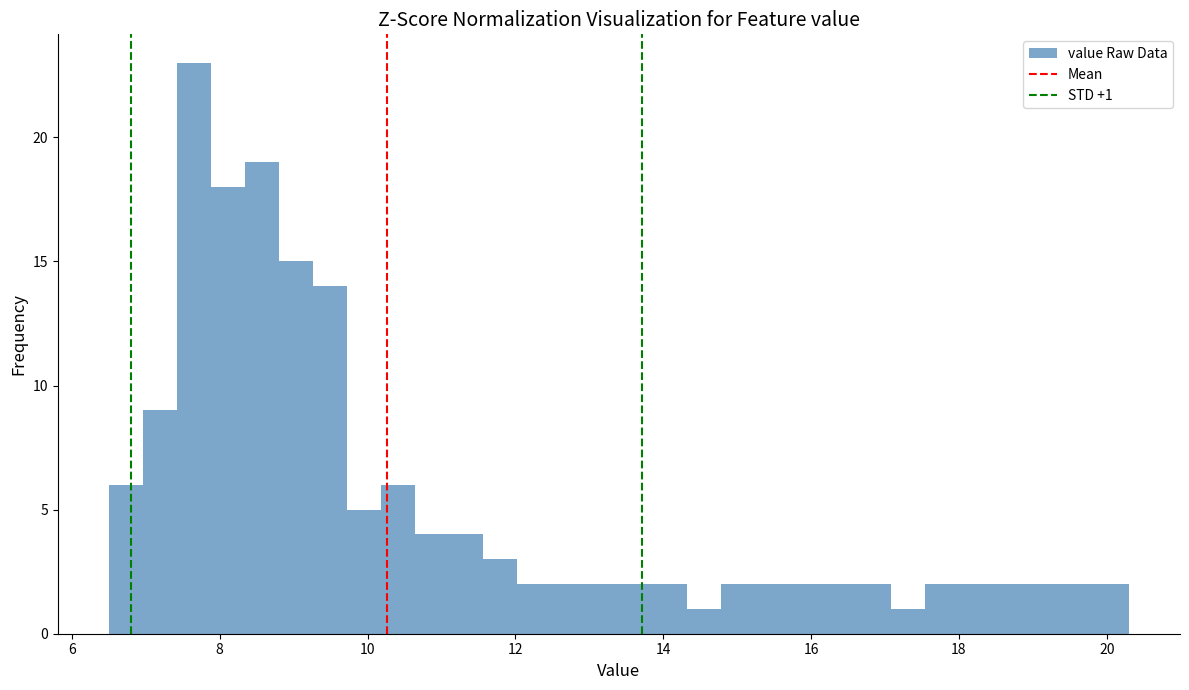

Read against the x-axis, roughly where is the centre of the tallest bar?

7.6